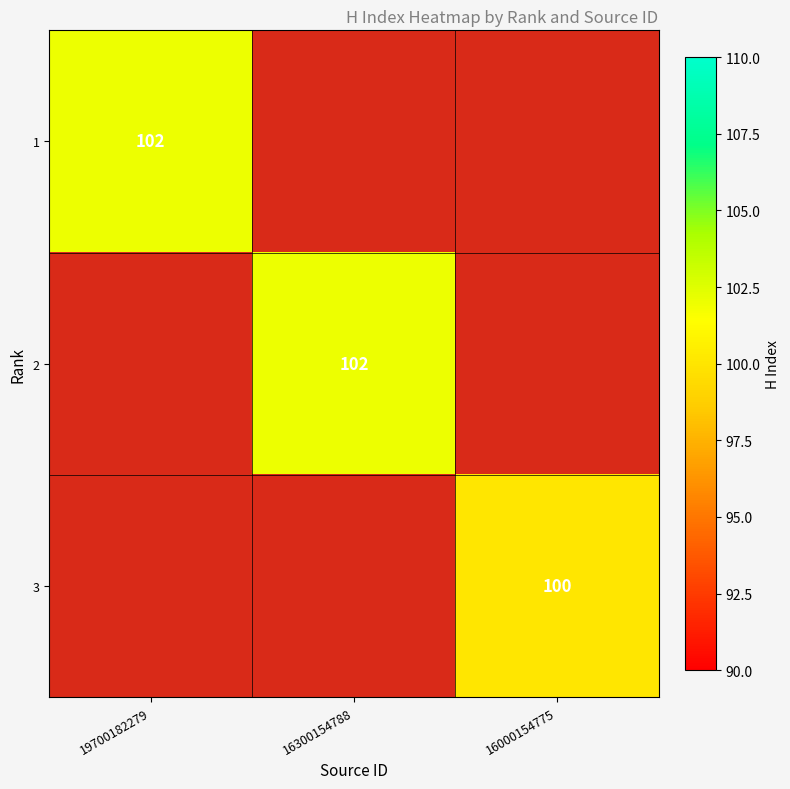

At which category does the chart reach its minimum across all series?

16300154788